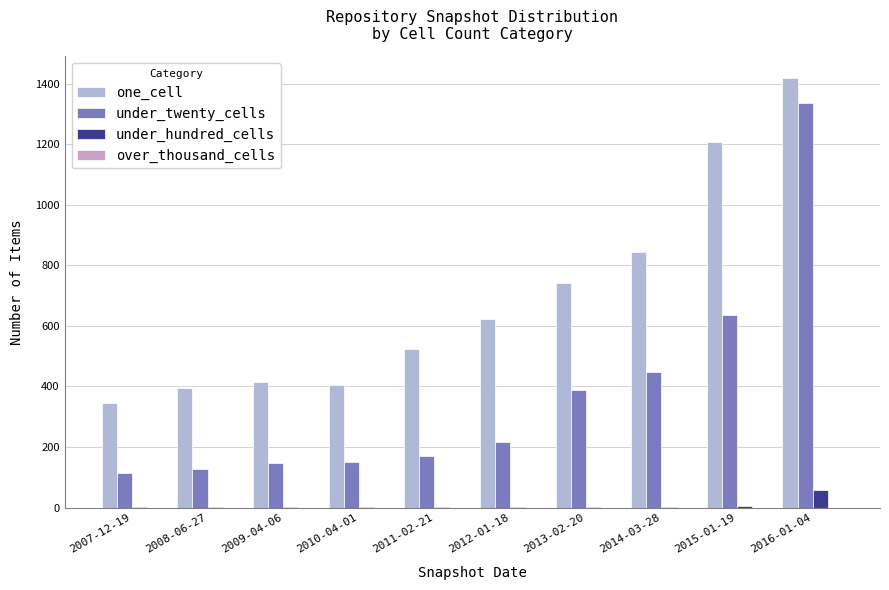

Read the under_twenty_cells value at 2010-04-01.

151